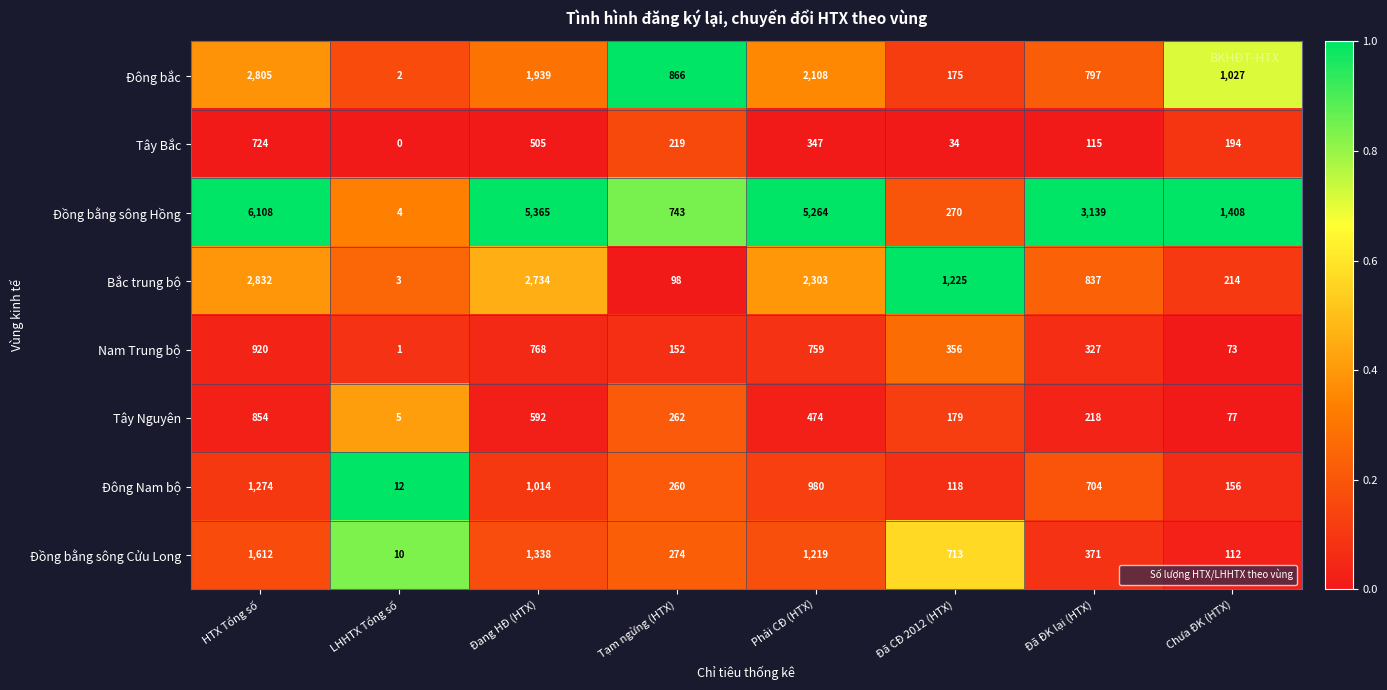

What is the difference between the highest and lowest values at Đã ĐK lại (HTX)?

3024